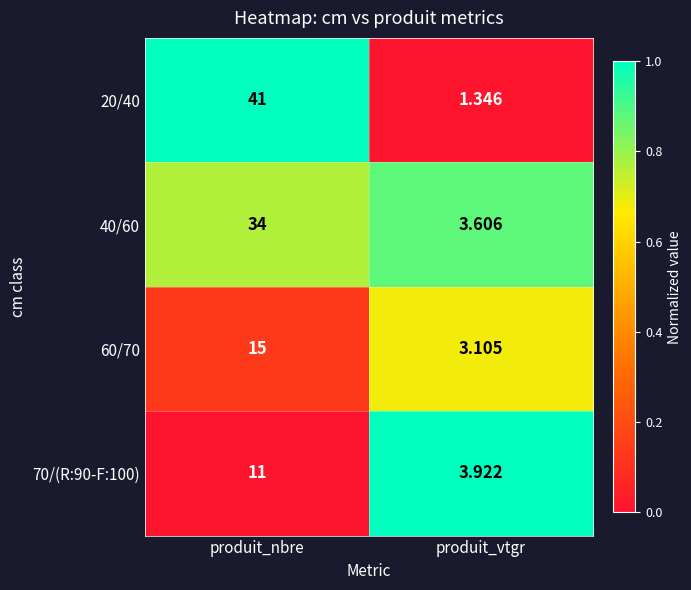

Rank the series by their maximum value, from lowest to highest.

70/(R:90-F:100), 60/70, 40/60, 20/40